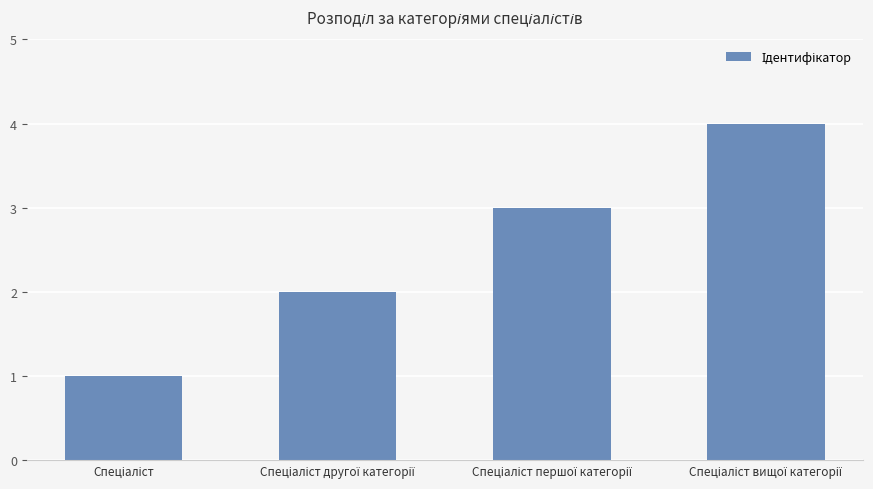

What is the difference between the maximum and minimum values?

3